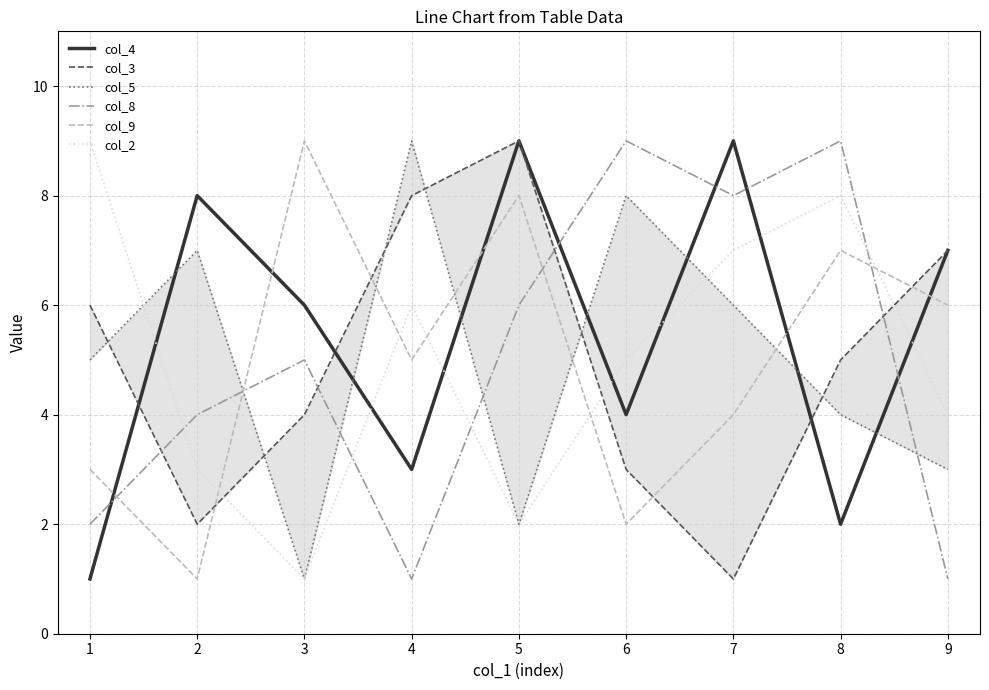

What is the value of the col_9 point at the 6th from the left?

2